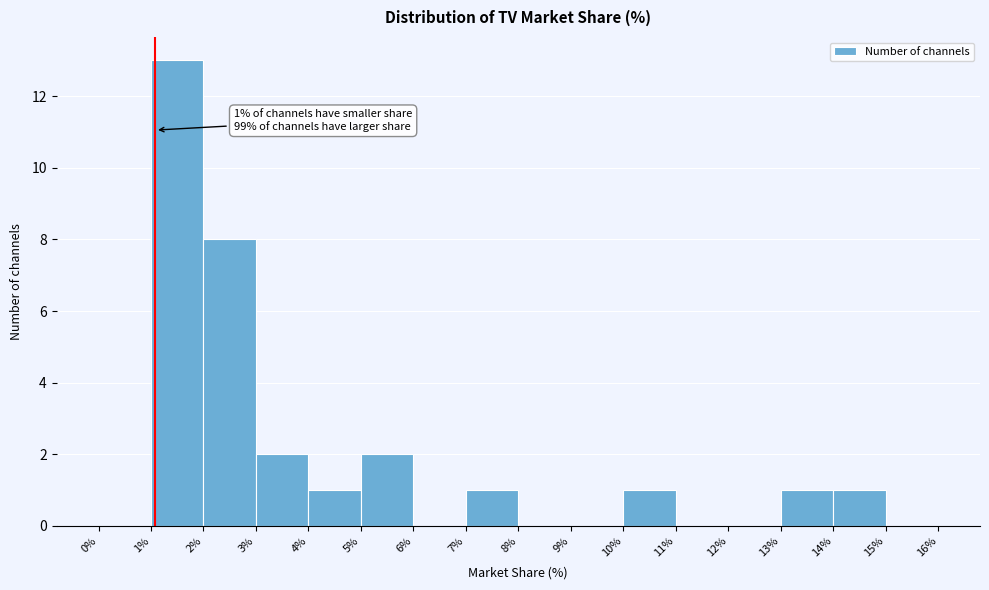

Which range on the x-axis has the tallest bar?

1% to 2%